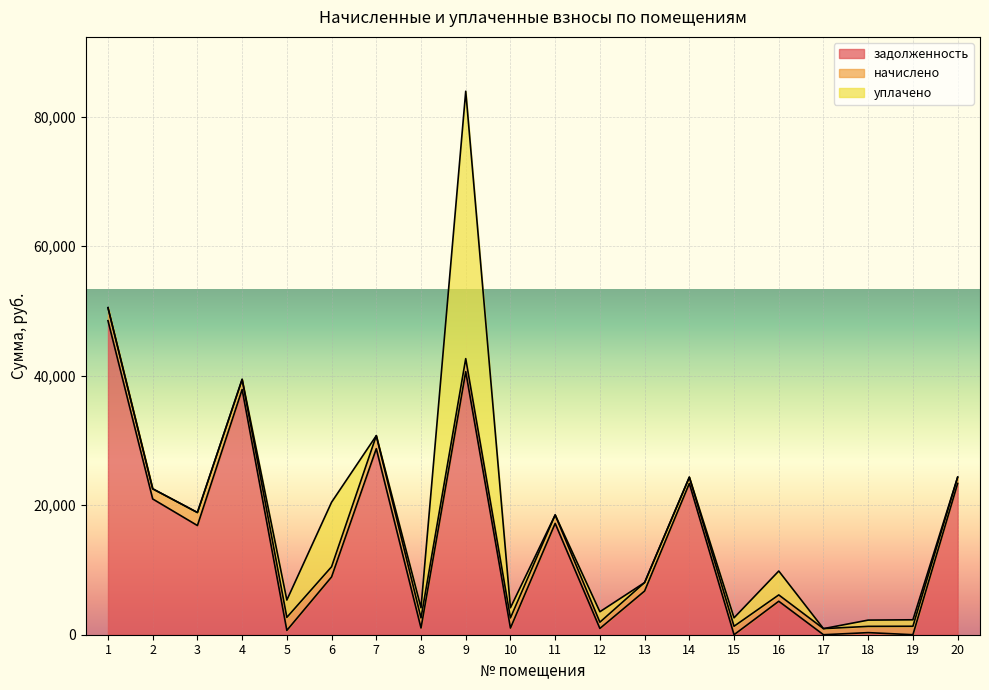

What is the difference between the second highest and second lowest values in the уплачено series?

9969.0